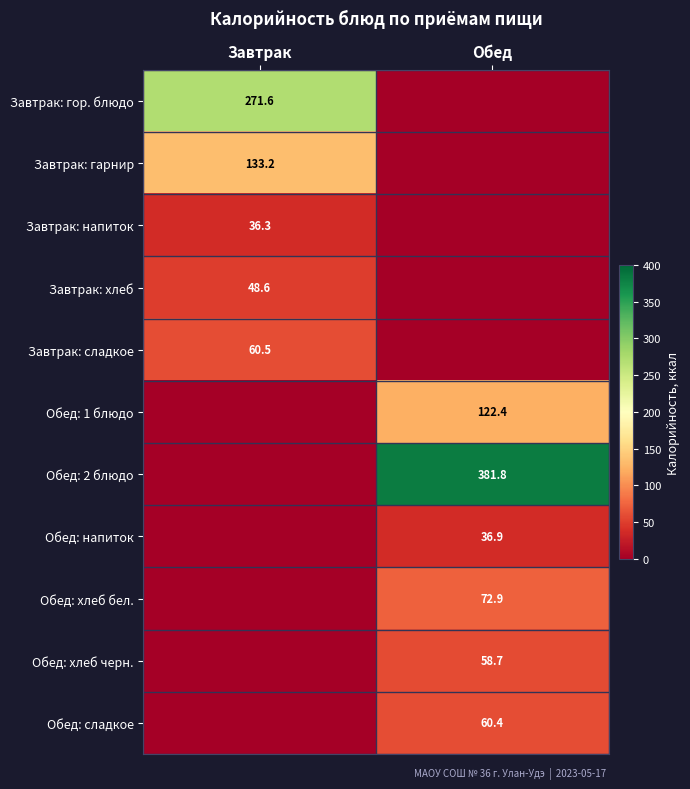

True or false: Обед: сладкое has a value of 29.4 at Обед.

False